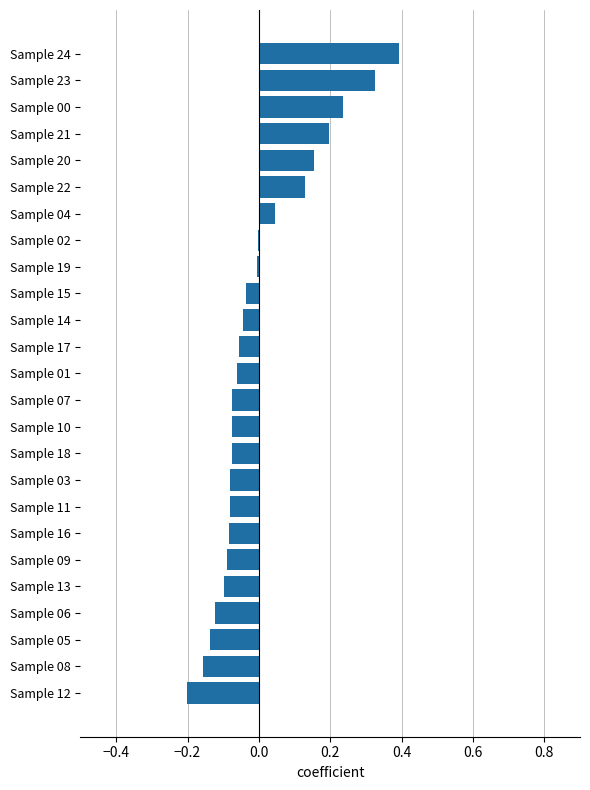

True or false: the data shows -0.0 at Sample 02.

True